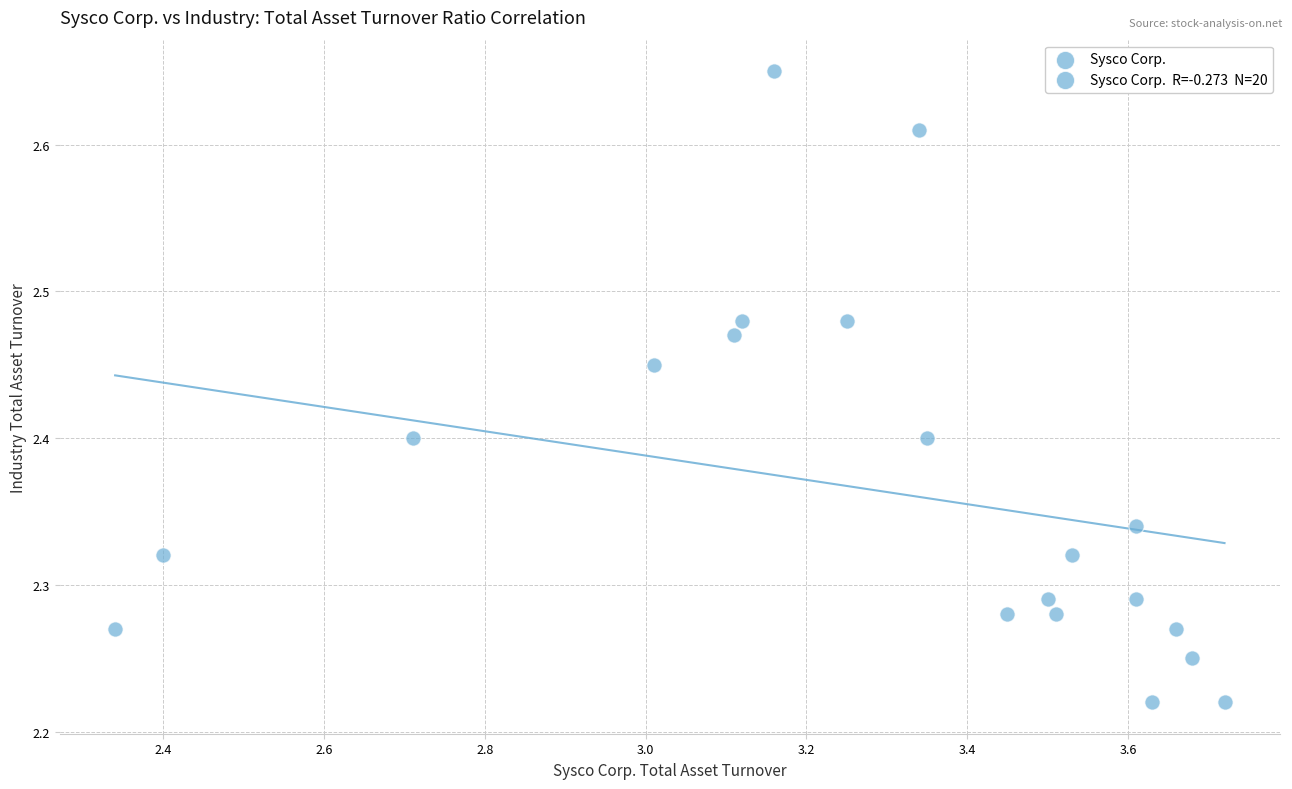

What is the range of X values (max minus min)?

1.4